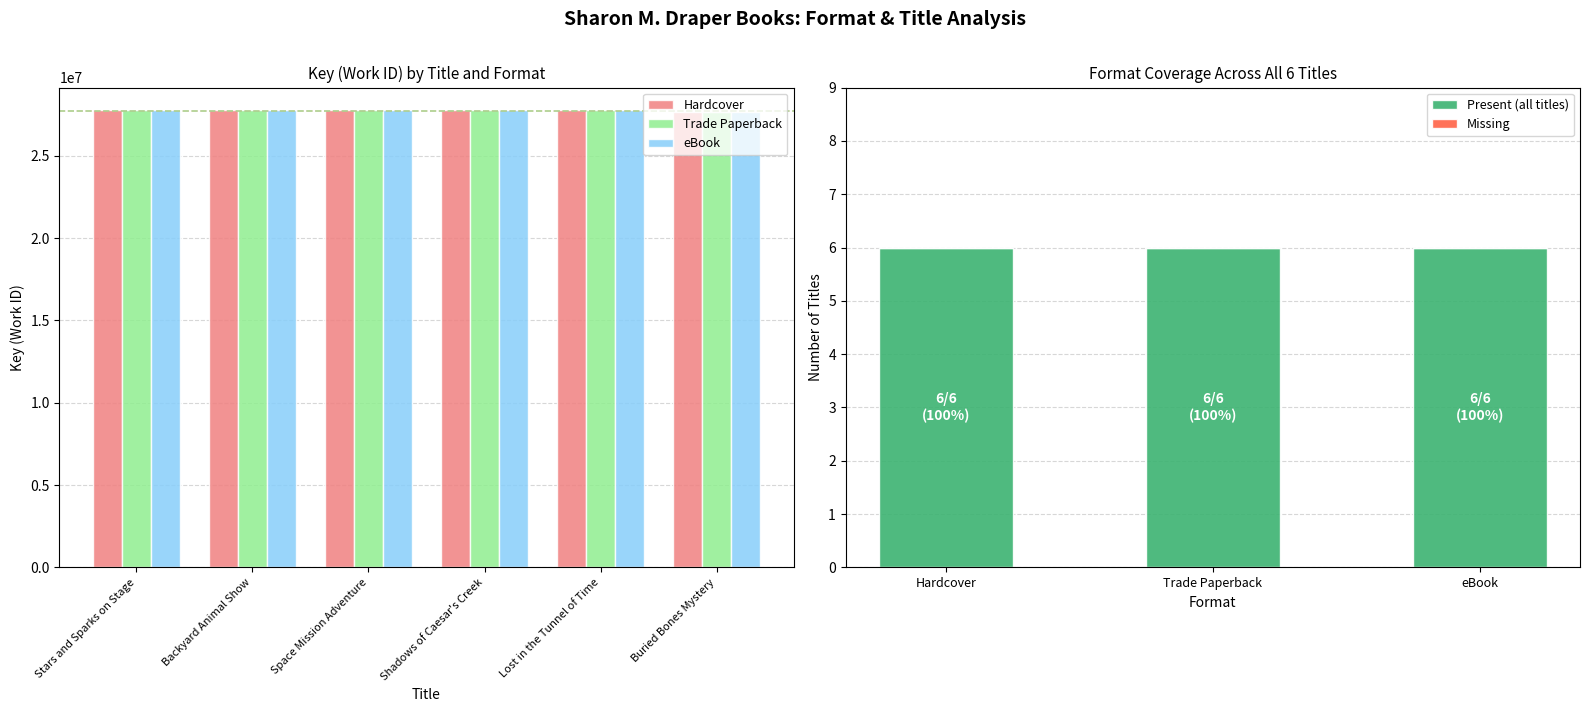

How many data points in Hardcover are above 27748294?

2